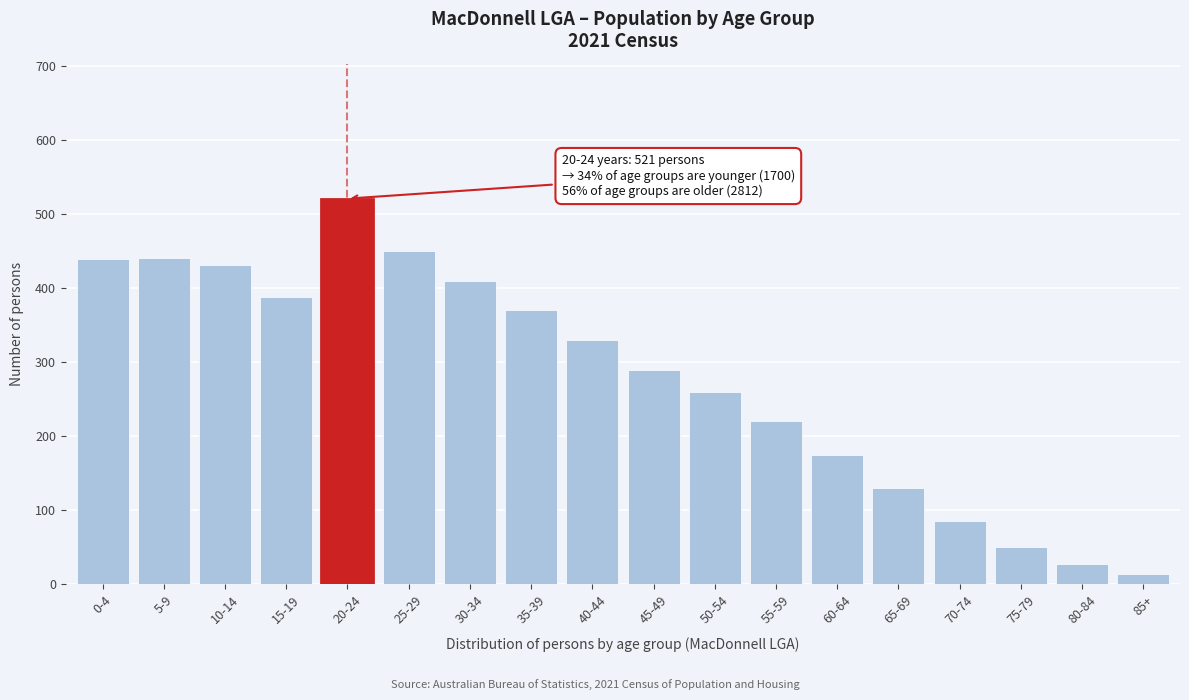

The value at 70-74 is 85. True or false?

True